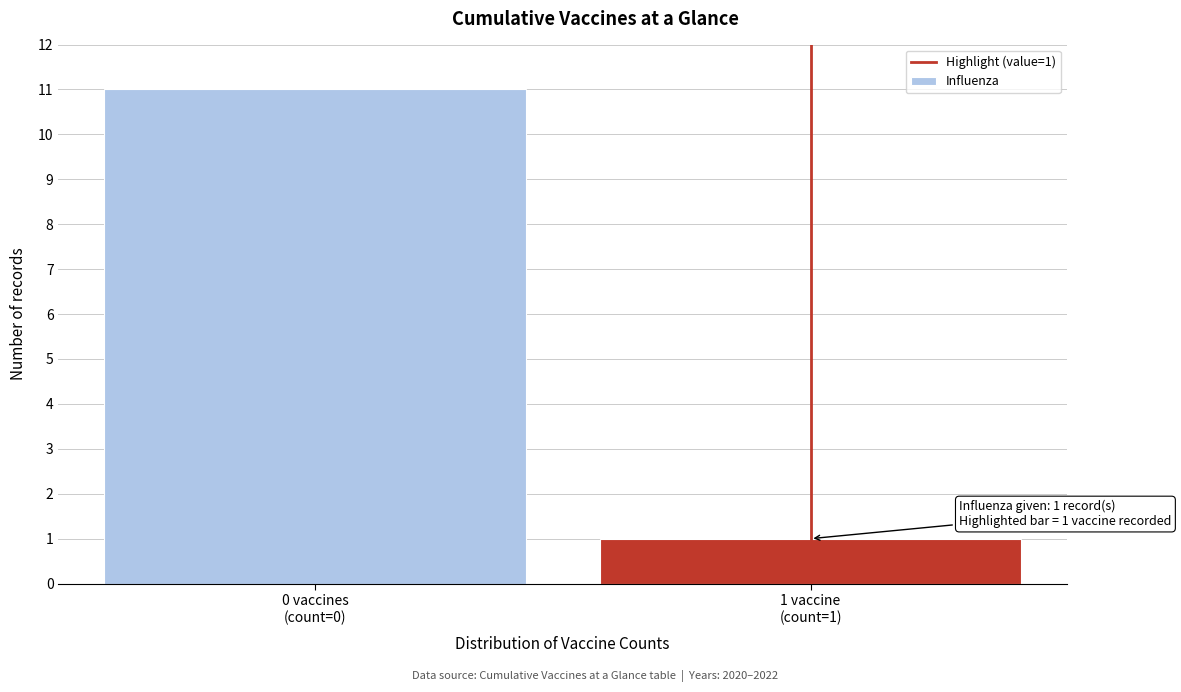

Reading left to right, extract all data points from this chart.

11	1